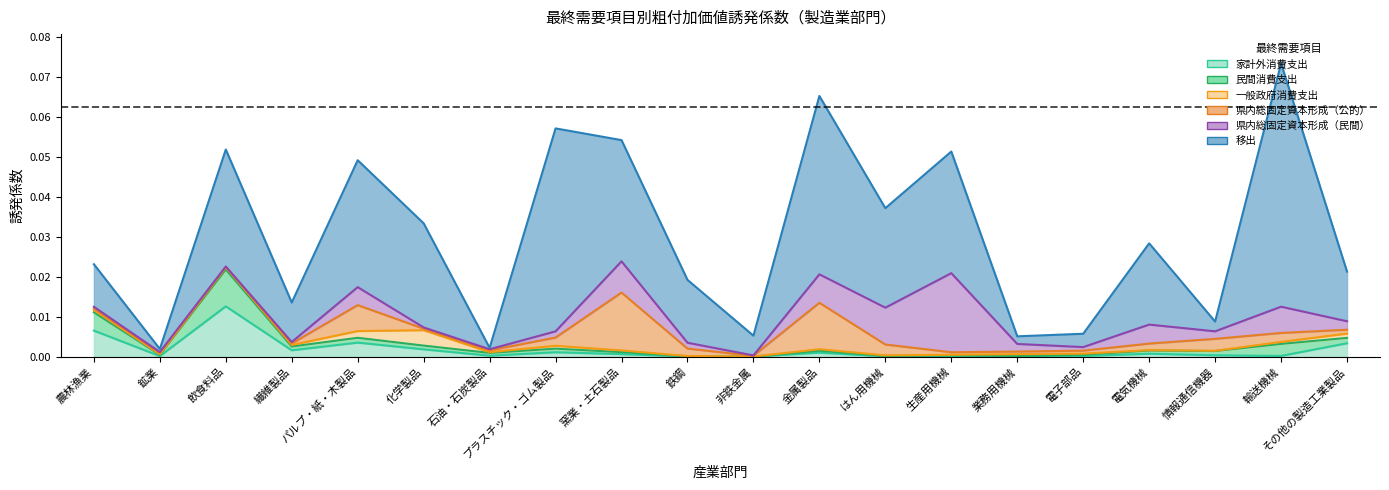

Reading left to right, list all the values displayed in this chart.

家計外消費支出: 農林漁業=0.0	鉱業=0.0	飲食料品=0.0	繊維製品=0.0	パルプ・紙・木製品=0.0	化学製品=0.0	石油・石炭製品=0.0	プラスチック・ゴム製品=0.0	窯業・土石製品=0.0	鉄鋼=0.0	非鉄金属=0.0	金属製品=0.0	はん用機械=0.0	生産用機械=0.0	業務用機械=0.0	電子部品=0.0	電気機械=0.0	情報通信機器=0.0	輸送機械=0.0	その他の製造工業製品=0.0
民間消費支出: 農林漁業=0.0	鉱業=0.0	飲食料品=0.0	繊維製品=0.0	パルプ・紙・木製品=0.0	化学製品=0.0	石油・石炭製品=0.0	プラスチック・ゴム製品=0.0	窯業・土石製品=0.0	鉄鋼=0.0	非鉄金属=0.0	金属製品=0.0	はん用機械=0.0	生産用機械=0.0	業務用機械=0.0	電子部品=0.0	電気機械=0.0	情報通信機器=0.0	輸送機械=0.0	その他の製造工業製品=0.0
一般政府消費支出: 農林漁業=0.0	鉱業=0.0	飲食料品=0.0	繊維製品=0.0	パルプ・紙・木製品=0.0	化学製品=0.0	石油・石炭製品=0.0	プラスチック・ゴム製品=0.0	窯業・土石製品=0.0	鉄鋼=0.0	非鉄金属=0.0	金属製品=0.0	はん用機械=0.0	生産用機械=0.0	業務用機械=0.0	電子部品=0.0	電気機械=0.0	情報通信機器=0.0	輸送機械=0.0	その他の製造工業製品=0.0
県内総固定資本形成（公的）: 農林漁業=0.0	鉱業=0.0	飲食料品=0.0	繊維製品=0.0	パルプ・紙・木製品=0.0	化学製品=0.0	石油・石炭製品=0.0	プラスチック・ゴム製品=0.0	窯業・土石製品=0.0	鉄鋼=0.0	非鉄金属=0.0	金属製品=0.0	はん用機械=0.0	生産用機械=0.0	業務用機械=0.0	電子部品=0.0	電気機械=0.0	情報通信機器=0.0	輸送機械=0.0	その他の製造工業製品=0.0
県内総固定資本形成（民間）: 農林漁業=0.0	鉱業=0.0	飲食料品=0.0	繊維製品=0.0	パルプ・紙・木製品=0.0	化学製品=0.0	石油・石炭製品=0.0	プラスチック・ゴム製品=0.0	窯業・土石製品=0.0	鉄鋼=0.0	非鉄金属=0.0	金属製品=0.0	はん用機械=0.0	生産用機械=0.0	業務用機械=0.0	電子部品=0.0	電気機械=0.0	情報通信機器=0.0	輸送機械=0.0	その他の製造工業製品=0.0
移出: 農林漁業=0.0	鉱業=0.0	飲食料品=0.0	繊維製品=0.0	パルプ・紙・木製品=0.0	化学製品=0.0	石油・石炭製品=0.0	プラスチック・ゴム製品=0.1	窯業・土石製品=0.0	鉄鋼=0.0	非鉄金属=0.0	金属製品=0.0	はん用機械=0.0	生産用機械=0.0	業務用機械=0.0	電子部品=0.0	電気機械=0.0	情報通信機器=0.0	輸送機械=0.1	その他の製造工業製品=0.0